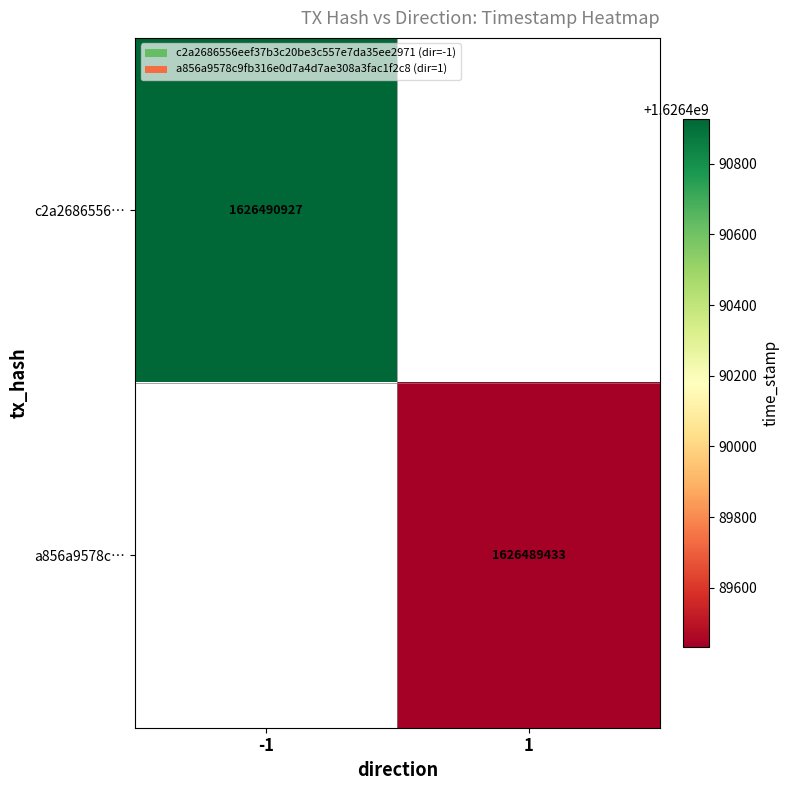

Reading right to left, what are all the values shown in this chart?

c2a2686556eef37b3c20be3c557e7da35ee2971: 1626490927	-1
a856a9578c9fb316e0d7a4d7ae308a3fac1f2c8: 1626489433	1